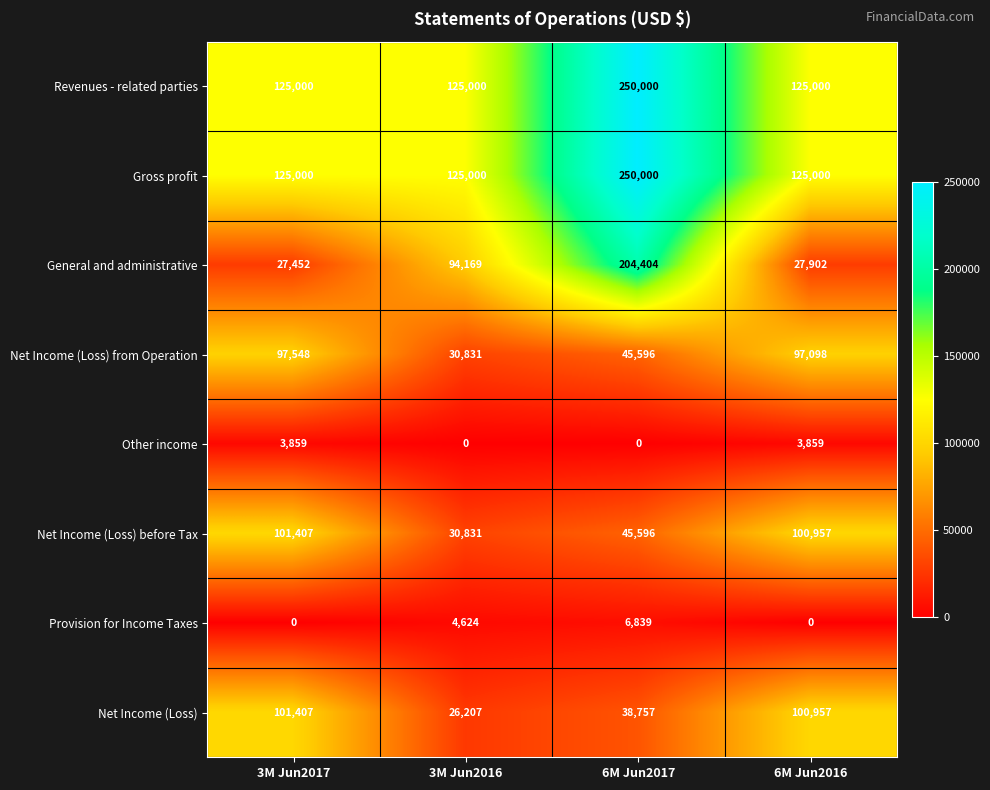

How many values in the Provision for Income Taxes series are below 4624?

2